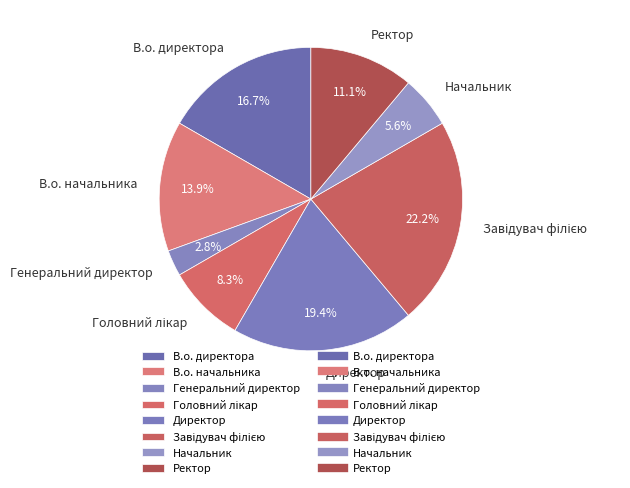

To the nearest percent, what is the difference between the Начальник and Директор slice percentages?

14%